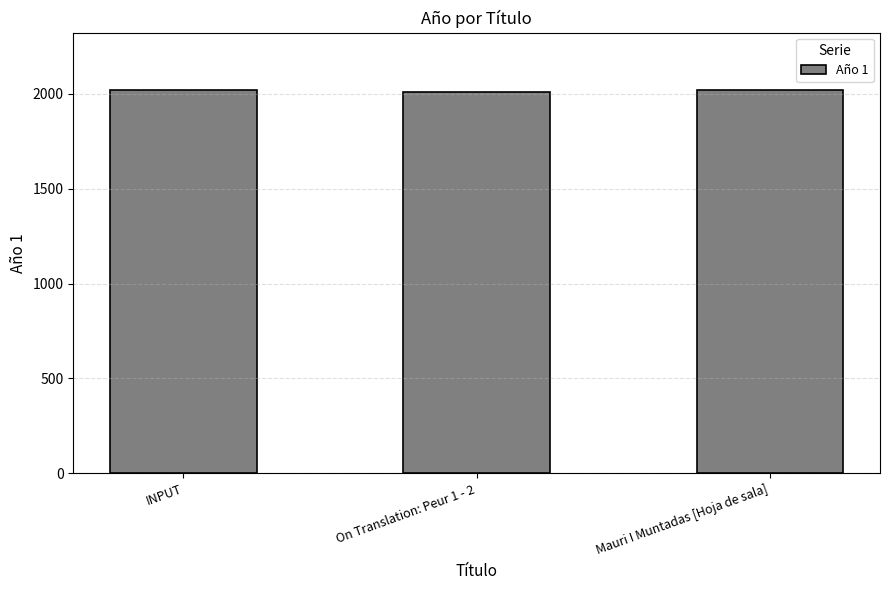

Approximately how many times larger is the value at On Translation: Peur 1 - 2 compared to INPUT?

1.0